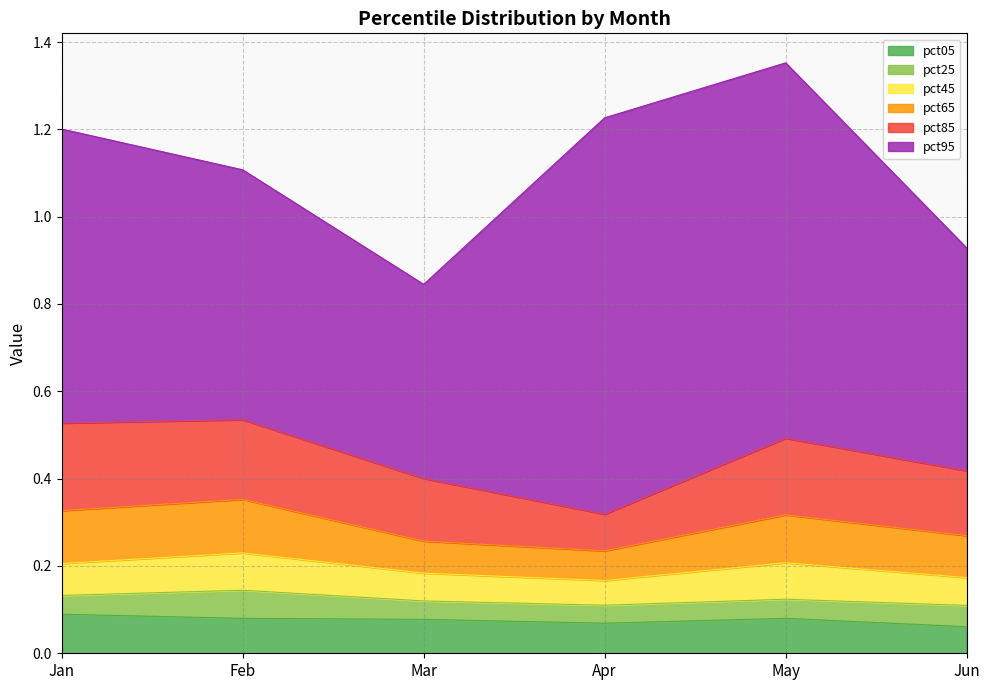

Between Feb and Apr, which series saw the biggest shift?

pct95